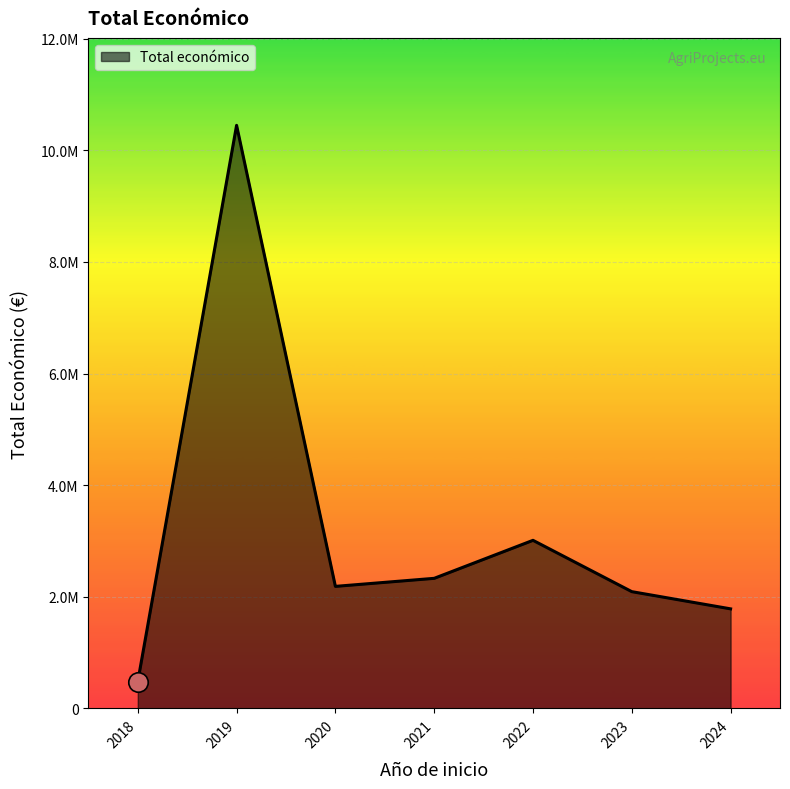

Does the chart display data point markers on the line(s)?

No